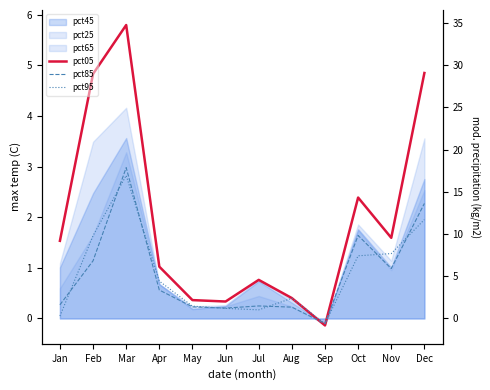

Is it true that pct95 equals 3.8 at Mar?

False